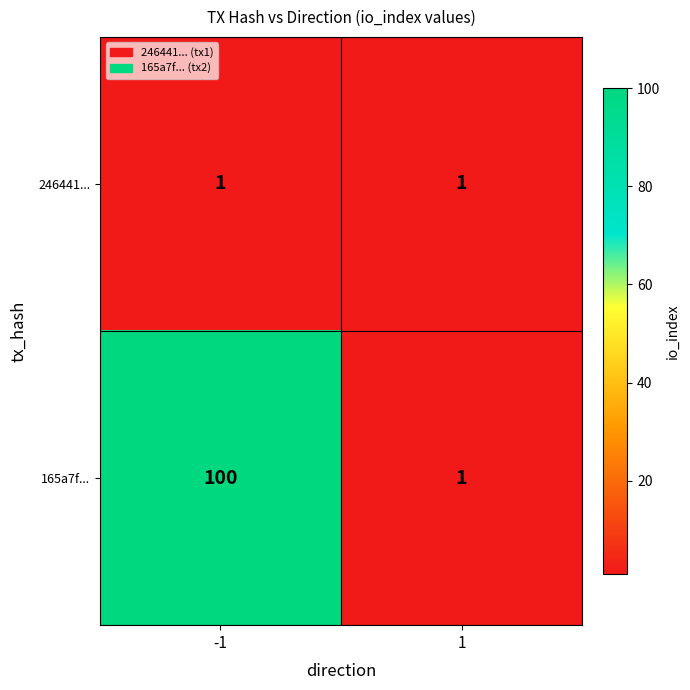

What is the greatest value displayed?

100